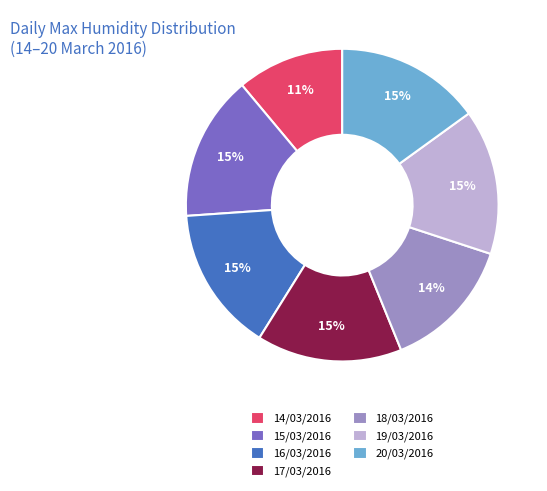

To the nearest percent, what percentage of the pie is 14/03/2016?

11%